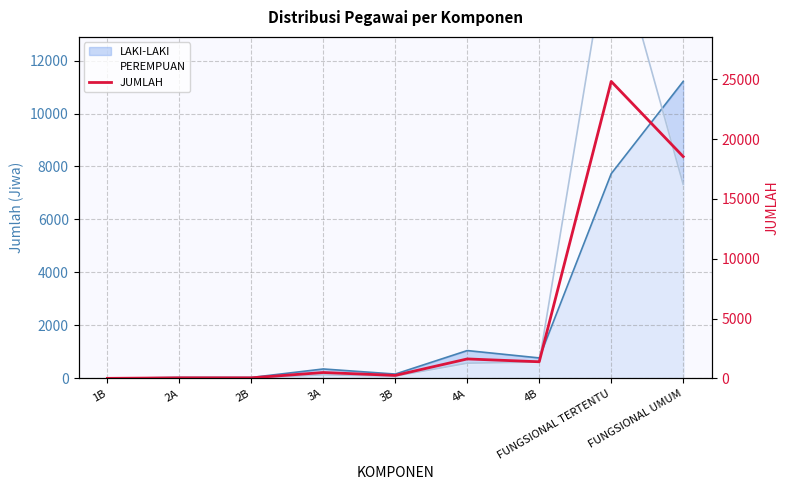

What is the maximum value shown in the chart?

24817